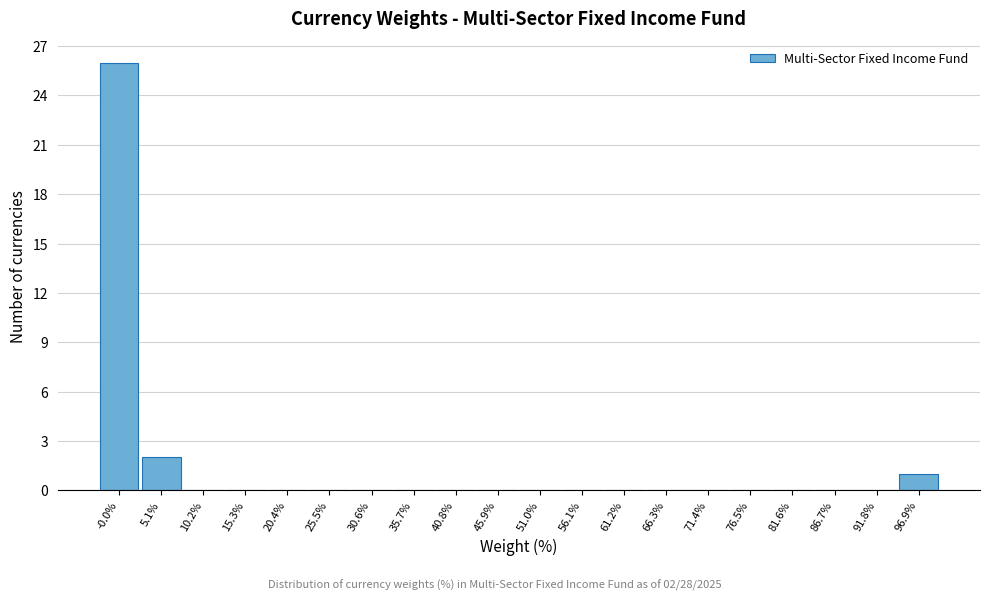

Which range on the x-axis has the tallest bar?

-3 to 3